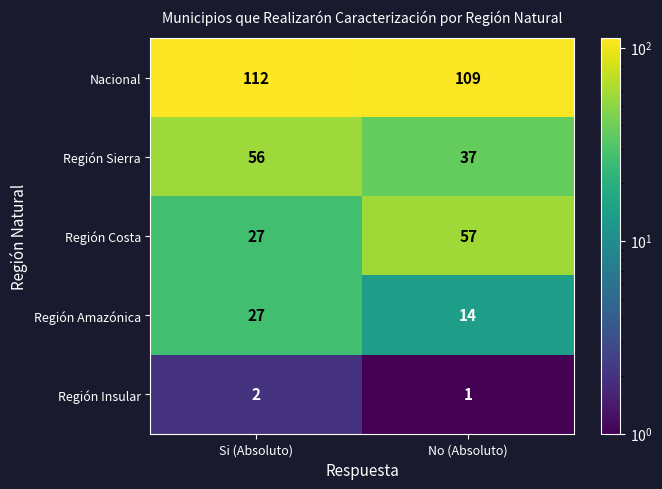

Reading left to right, list all the values displayed in this chart.

Nacional: 112	109
Región Sierra: 56	37
Región Costa: 27	57
Región Amazónica: 27	14
Región Insular: 2	1